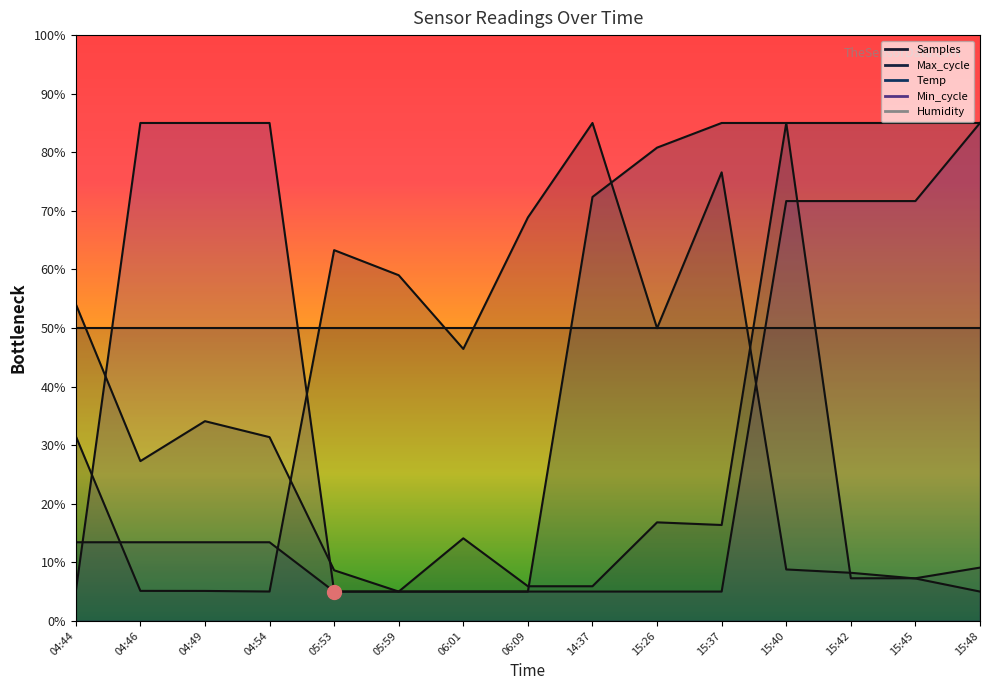

How many values in the Max_cycle series exceed 14?

8